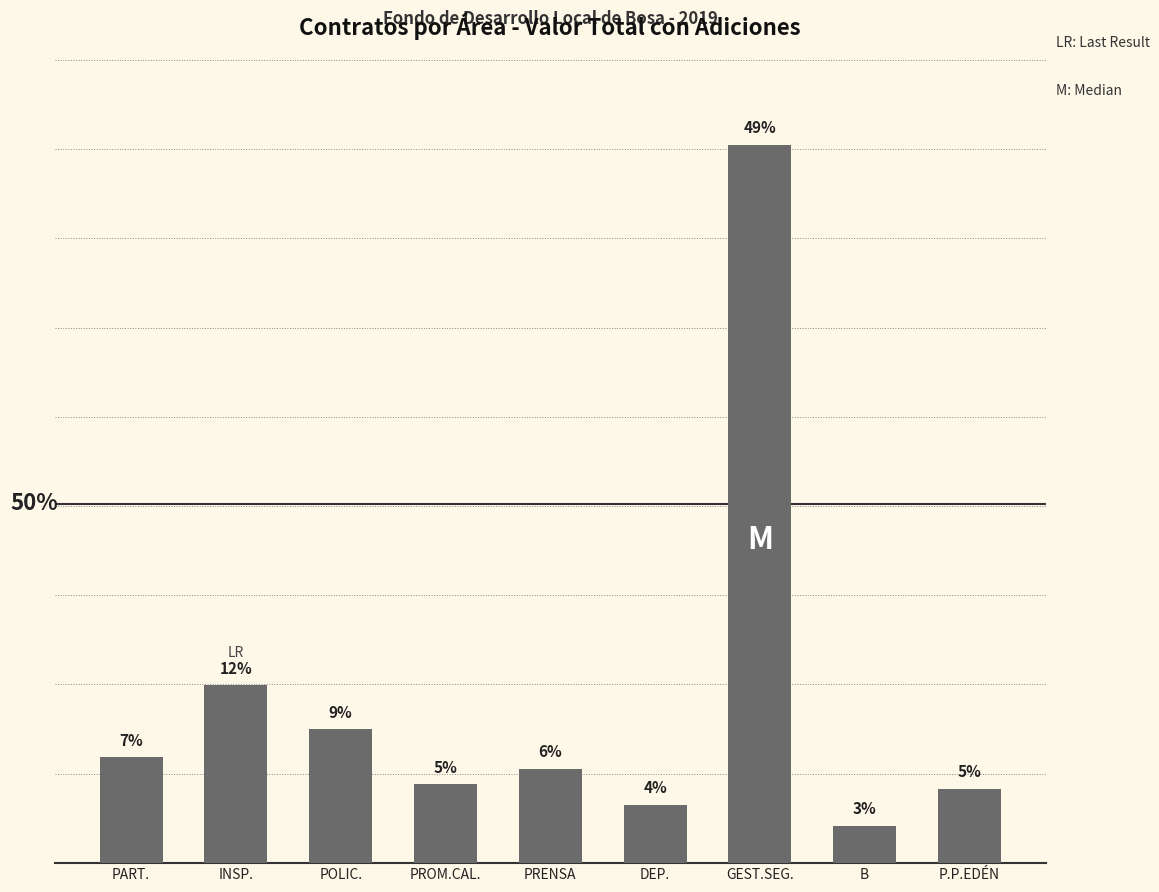

Approximately how many times larger is the value at P.P.EDÉN compared to PART.?

0.7